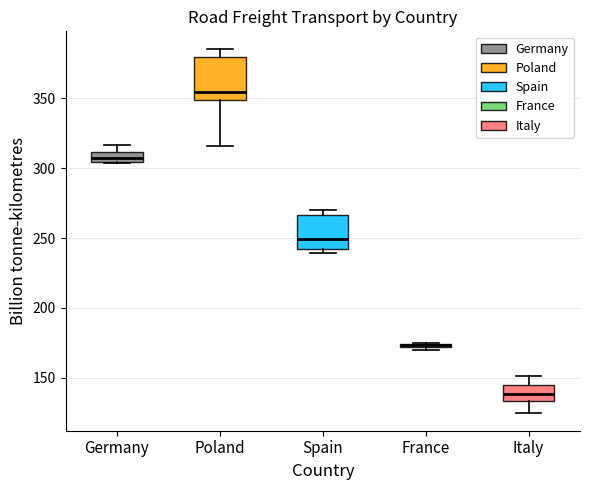

Which box is the tallest, from its lower edge to its upper edge?

Poland